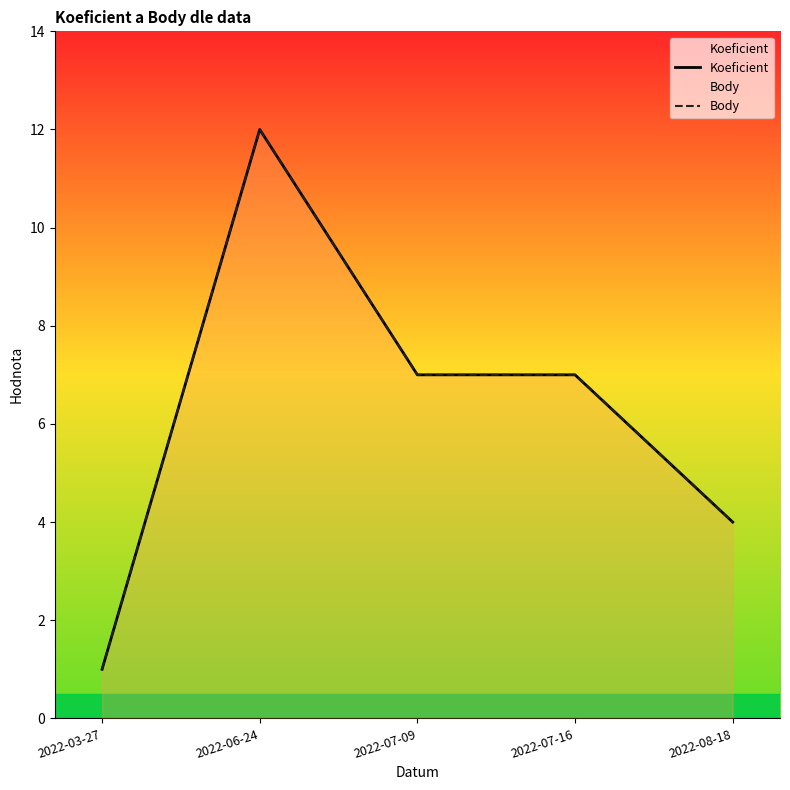

Rank the series at 2022-06-24 from lowest to highest value.

Koeficient, Body